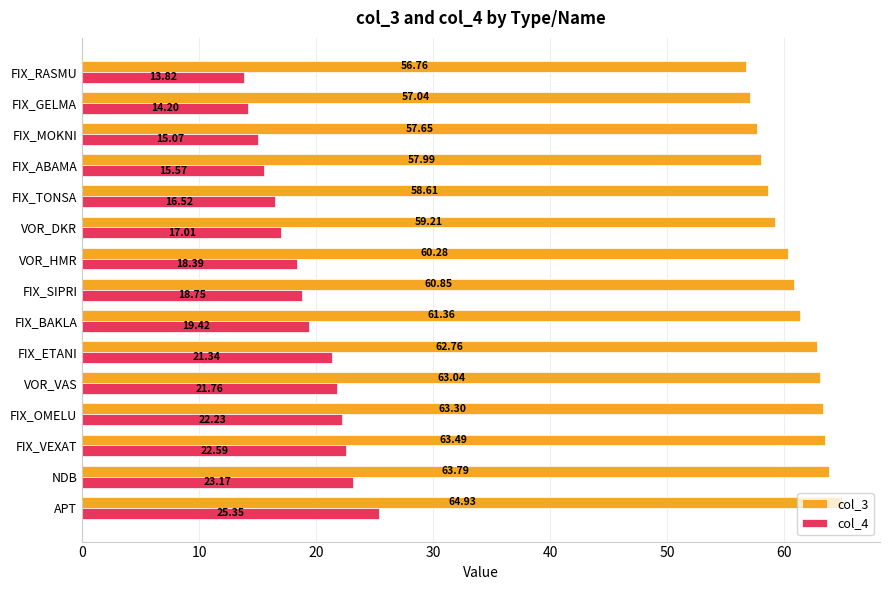

At which label is col_3 closest to 60?

VOR_HMR